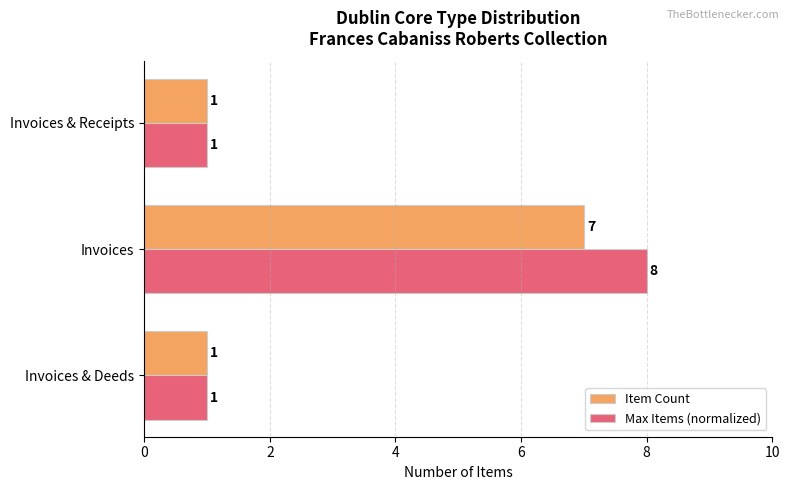

Rank the series by their maximum value, from highest to lowest.

Max Items (normalized), Item Count